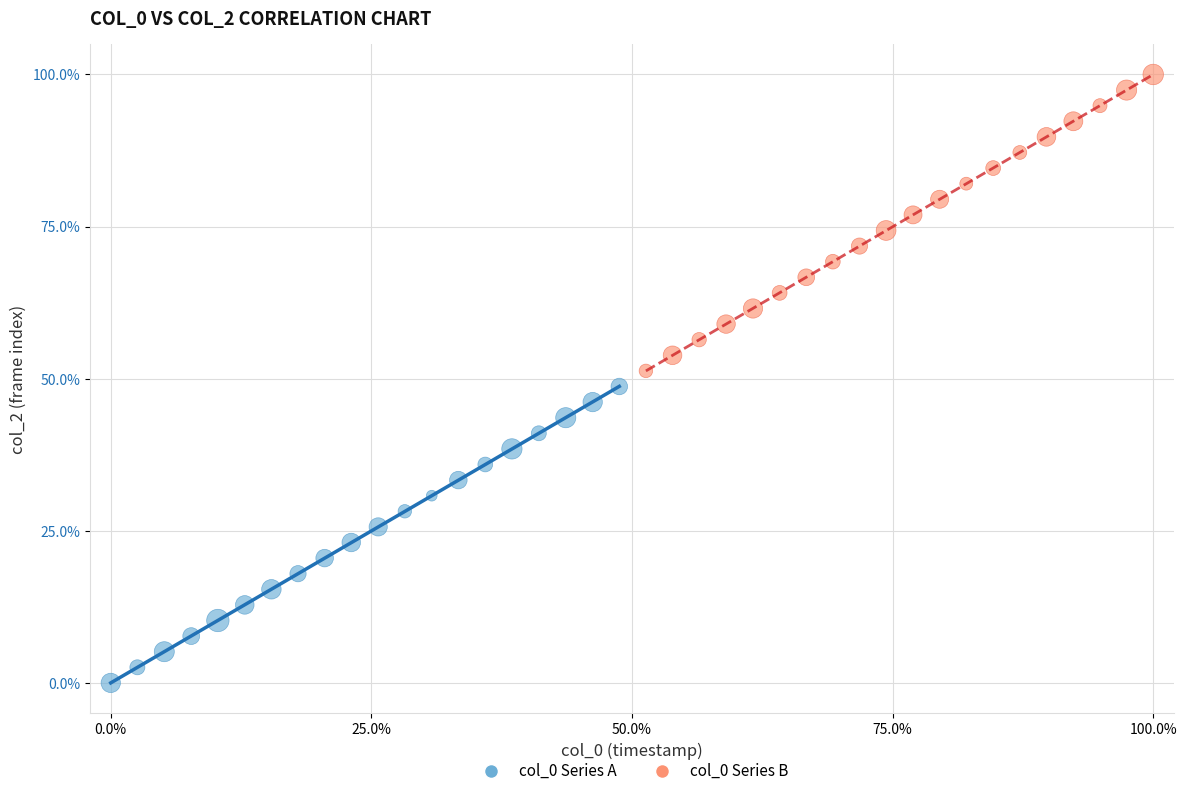

Which series contains the highest Y value?

col_0 Series B